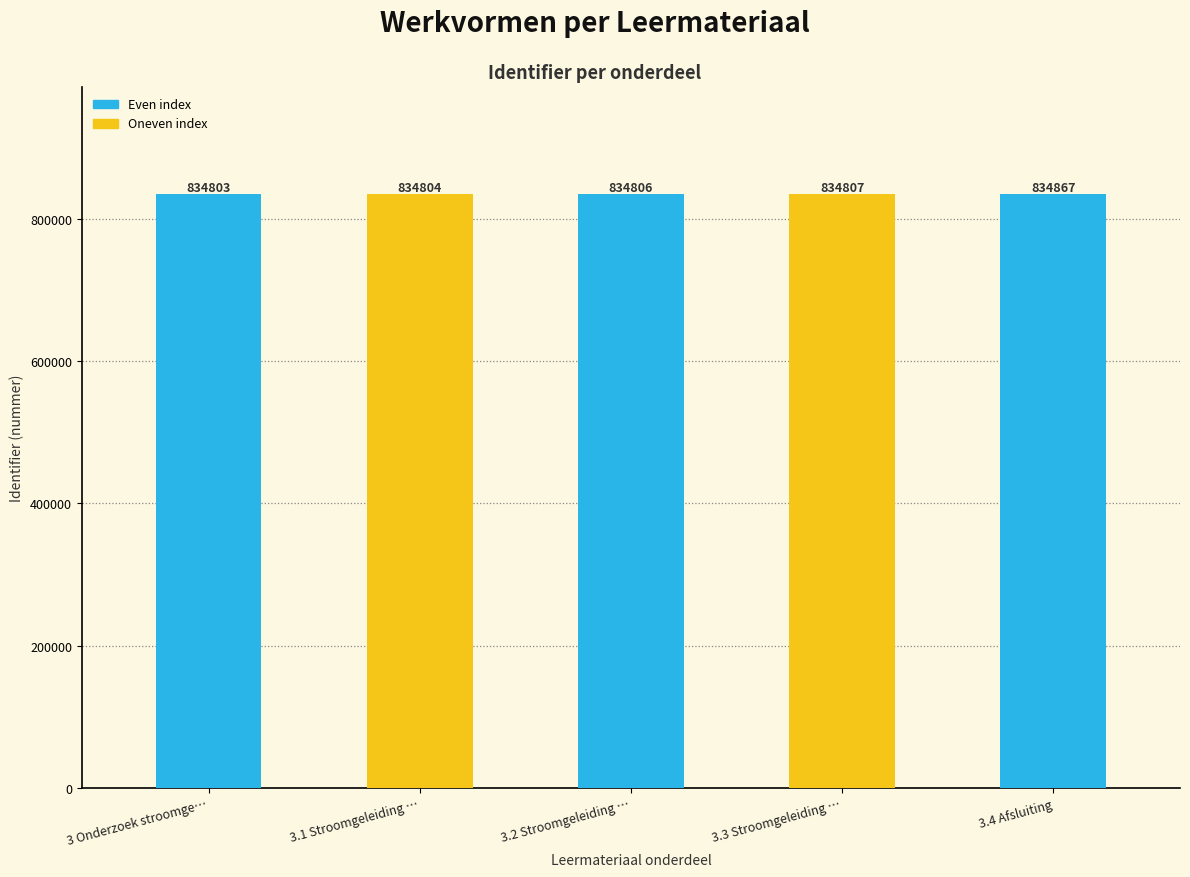

Which has a higher value, 3.1 Stroomgeleiding … or 3 Onderzoek stroomge…?

3.1 Stroomgeleiding …